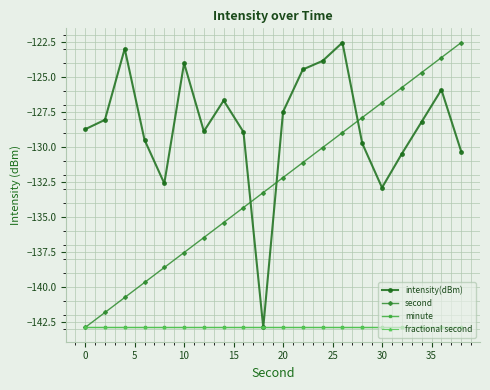

Is this an area chart (filled region under the line)?

No